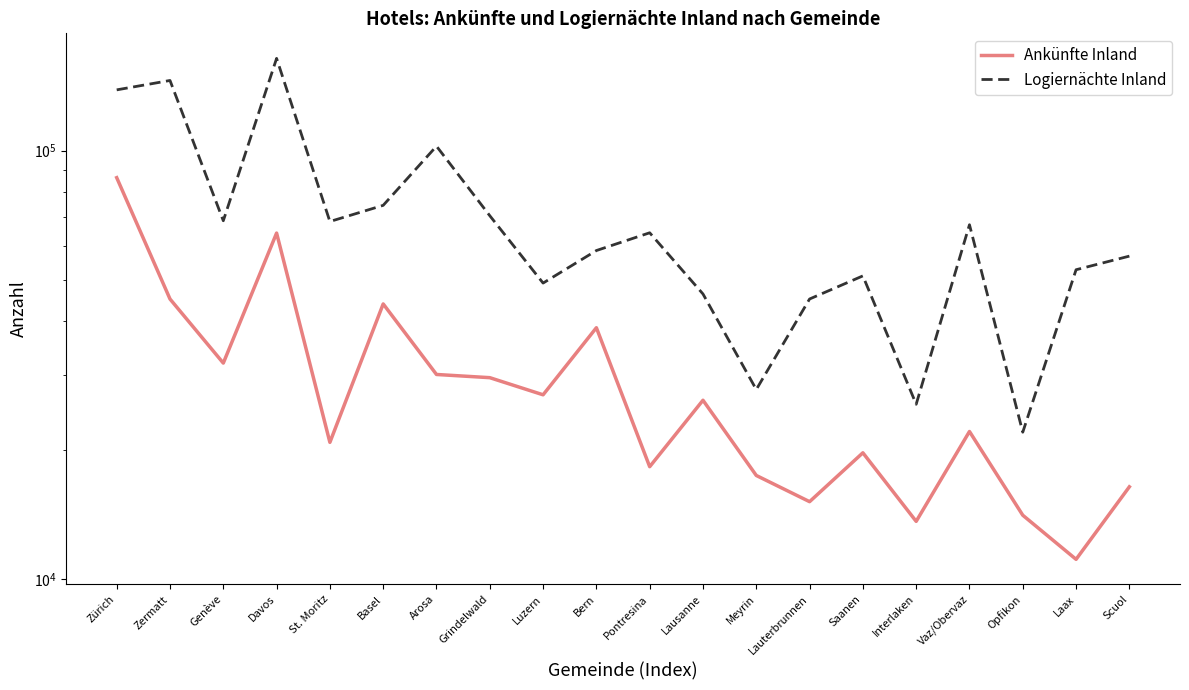

What is the label of the 2nd point from the left?

Zermatt